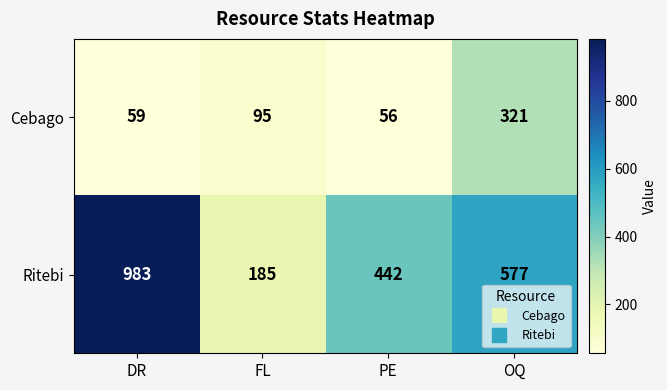

What is the total value across all series at OQ?

898